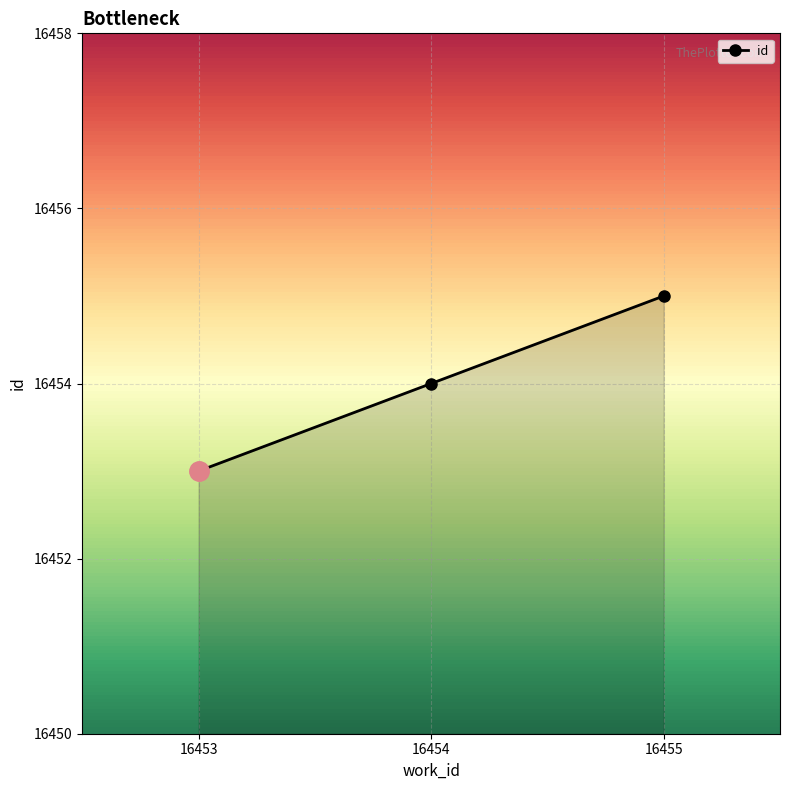

The chart shows a value of 29051 at 16455. True or false?

False